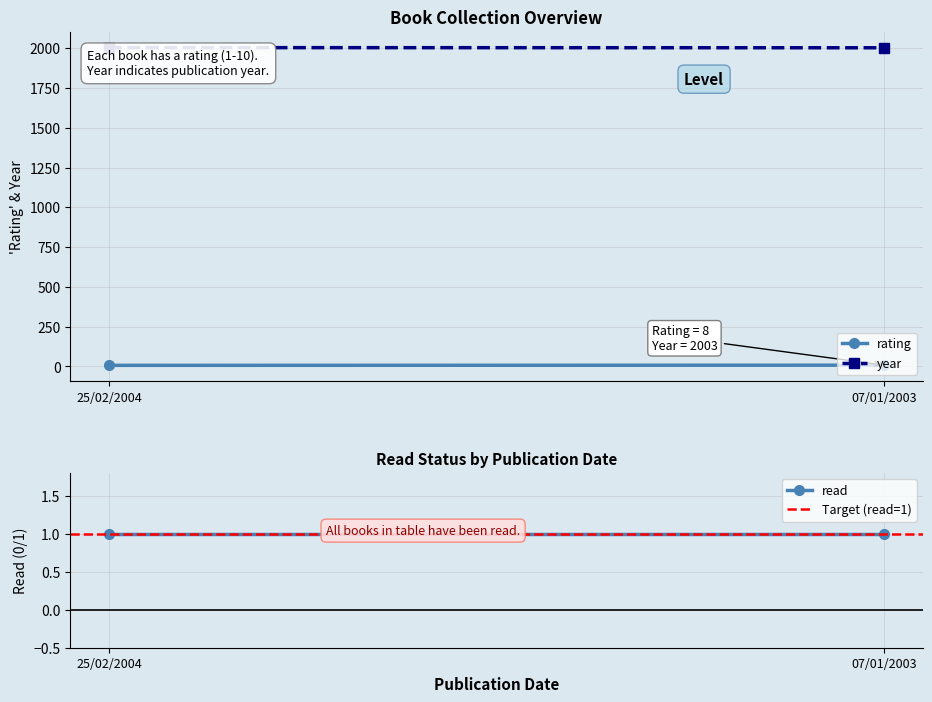

The value of rating at 07/01/2003 is 5. True or false?

False